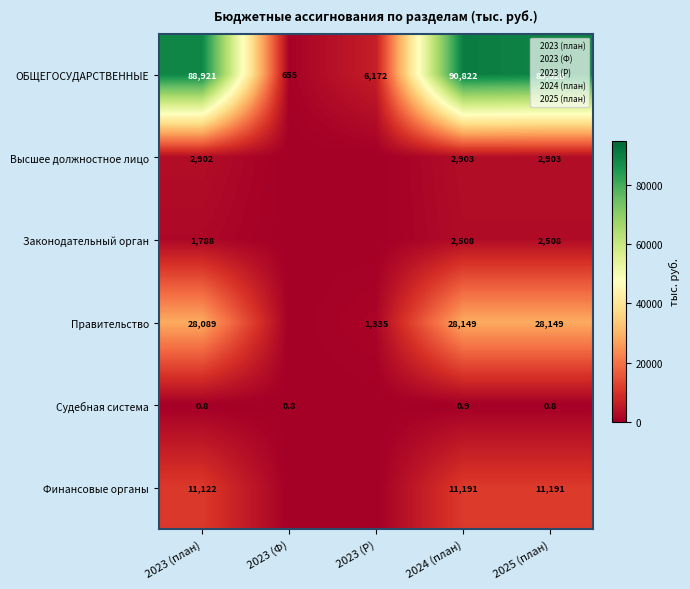

What is the difference between the 04 values at 5 and 3?

16957.3